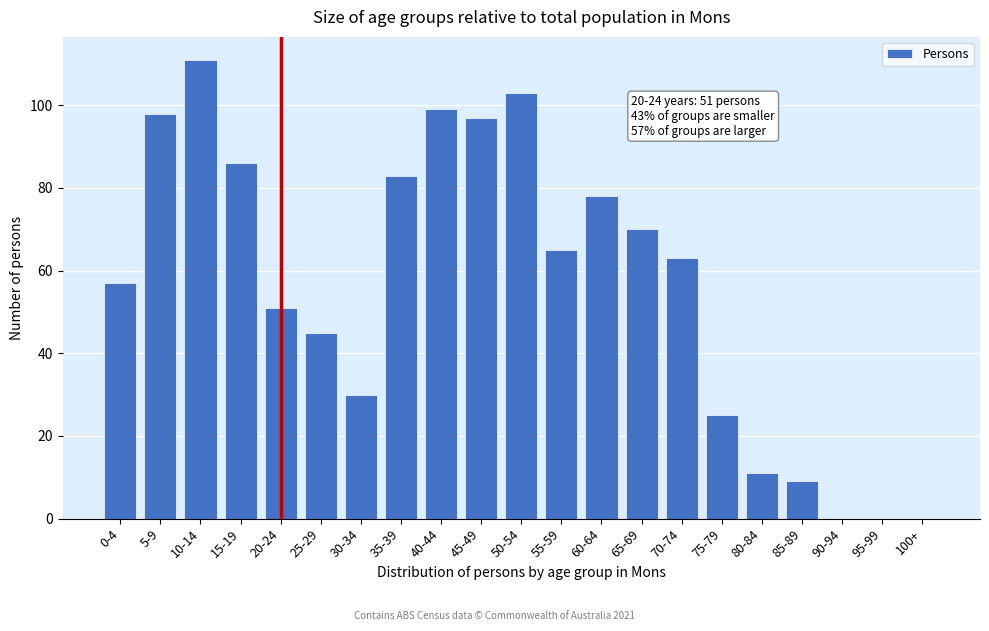

Reading left to right, extract all data points from this chart.

0-4=57	5-9=98	10-14=111	15-19=86	20-24=51	25-29=45	30-34=30	35-39=83	40-44=99	45-49=97	50-54=103	55-59=65	60-64=78	65-69=70	70-74=63	75-79=25	80-84=11	85-89=9	90-94=0	95-99=0	100+=0